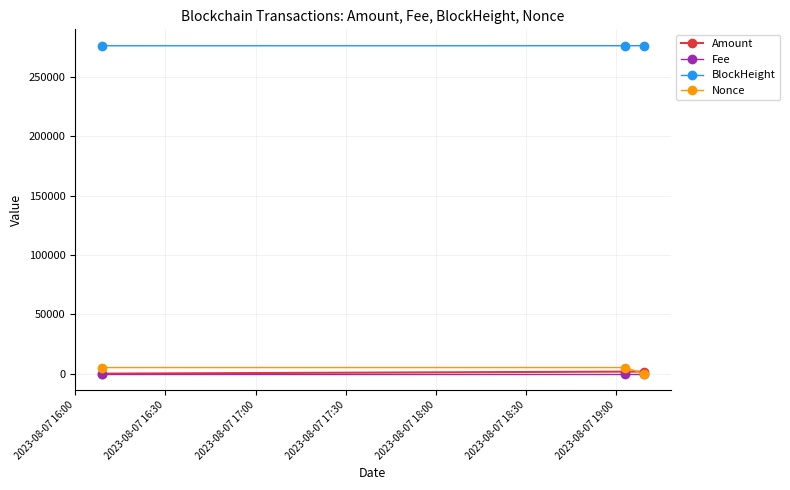

What is the maximum value shown in the chart?

276530.0